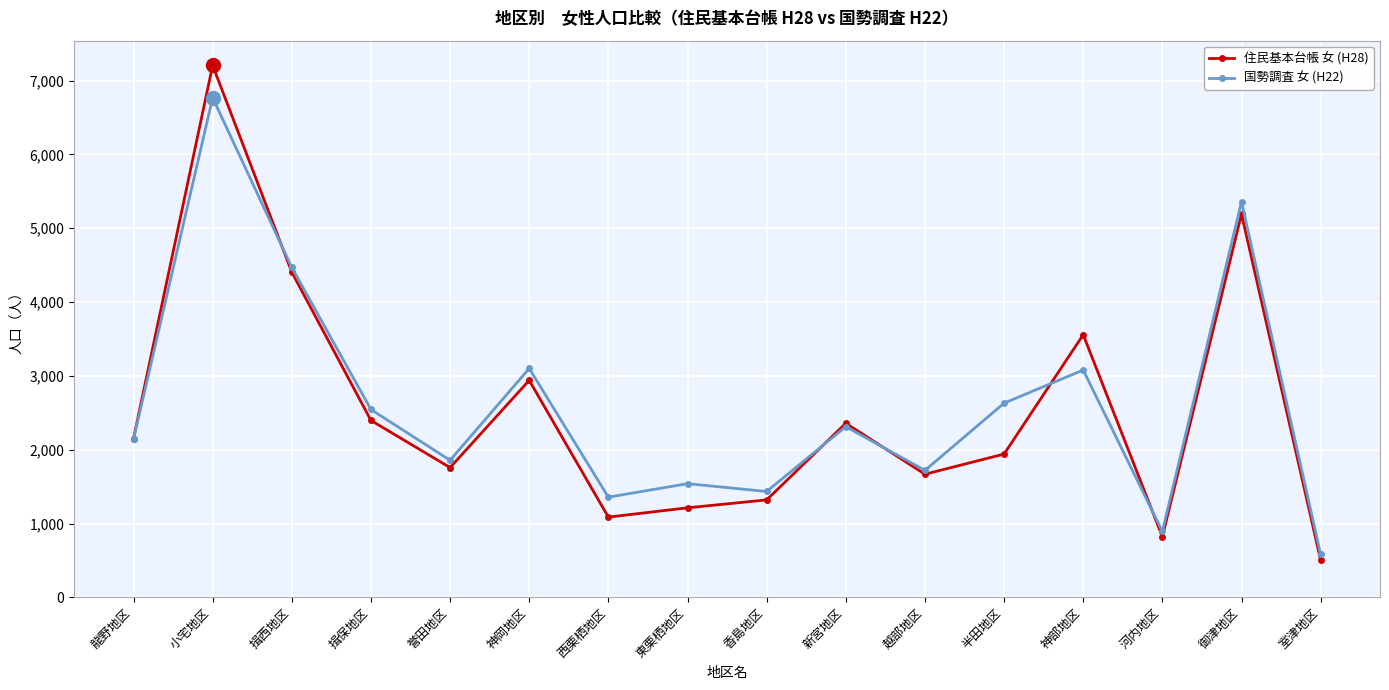

What is the label of the 11th point from the left?

越部地区